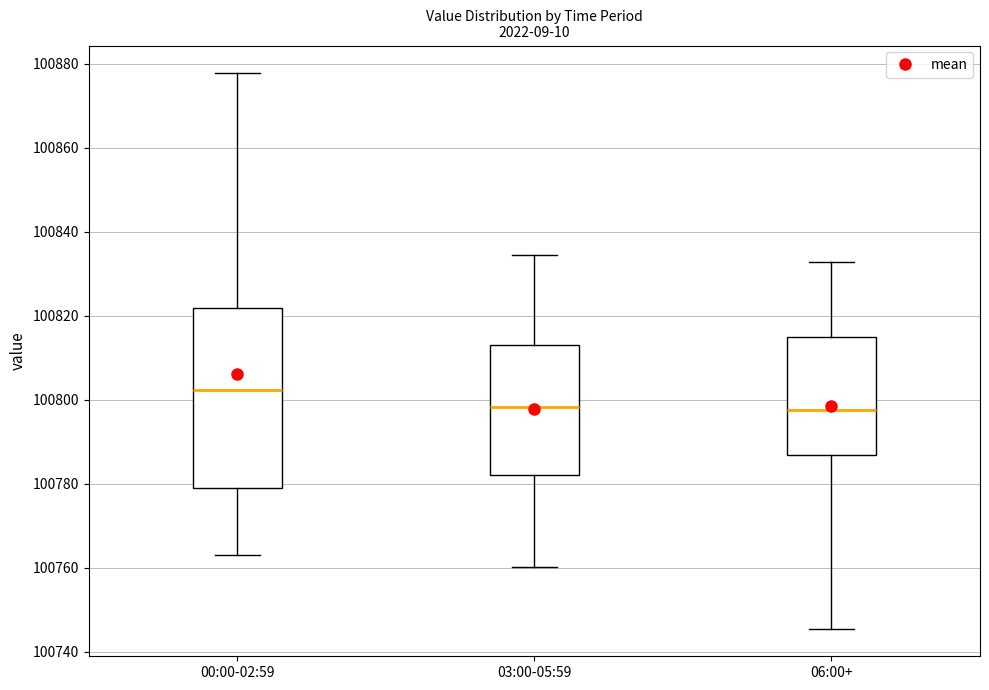

Which box has the highest median line?

00:00-02:59